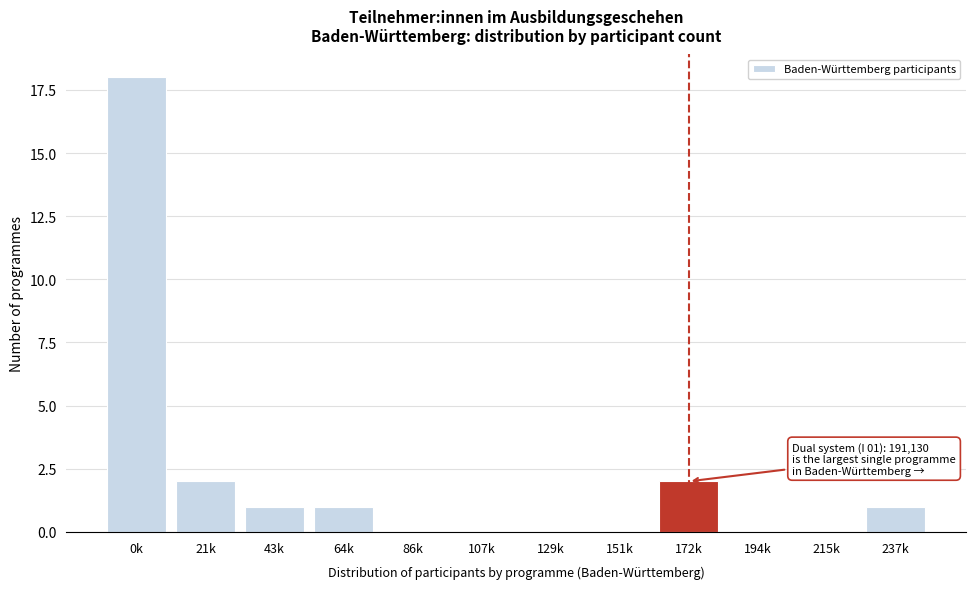

Reading left to right, what are all the values shown in this chart?

0k=18	21k=2	43k=1	64k=1	86k=0	107k=0	129k=0	151k=0	172k=2	194k=0	215k=0	237k=1